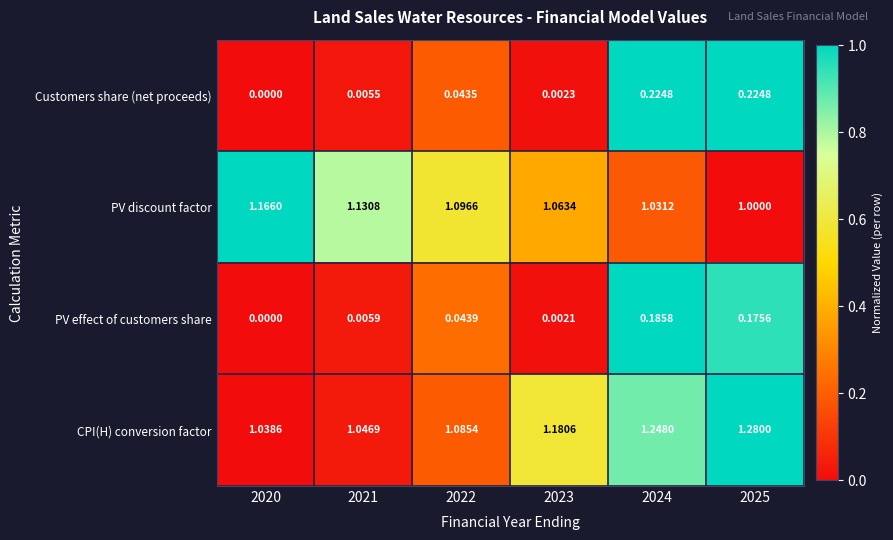

At which category is the sum across all series the highest?

2024